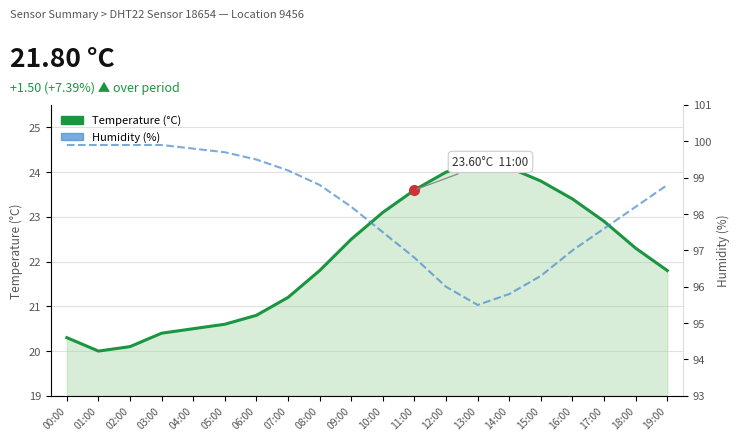

What is the difference between the maximum and minimum values in the temperature series?

4.2